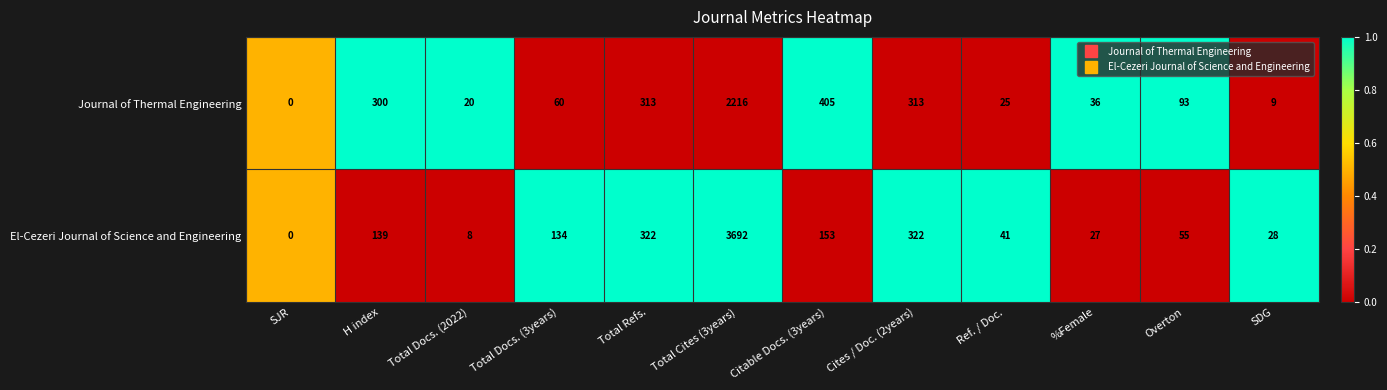

Reading left to right, extract all data points from this chart.

Journal of Thermal Engineering: SJR=0	H index=300	Total Docs. (2022)=20	Total Docs. (3years)=60	Total Refs.=313	Total Cites (3years)=2216	Citable Docs. (3years)=405	Cites / Doc. (2years)=313	Ref. / Doc.=25	%Female=36	Overton=93	SDG=9
El-Cezeri Journal of Science and Engineering: SJR=0	H index=139	Total Docs. (2022)=8	Total Docs. (3years)=134	Total Refs.=322	Total Cites (3years)=3692	Citable Docs. (3years)=153	Cites / Doc. (2years)=322	Ref. / Doc.=41	%Female=27	Overton=55	SDG=28